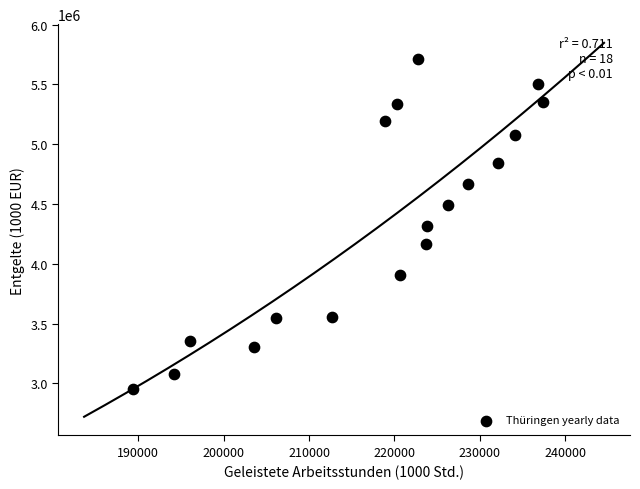

What is the range of Y values (max minus min)?

2760164.4